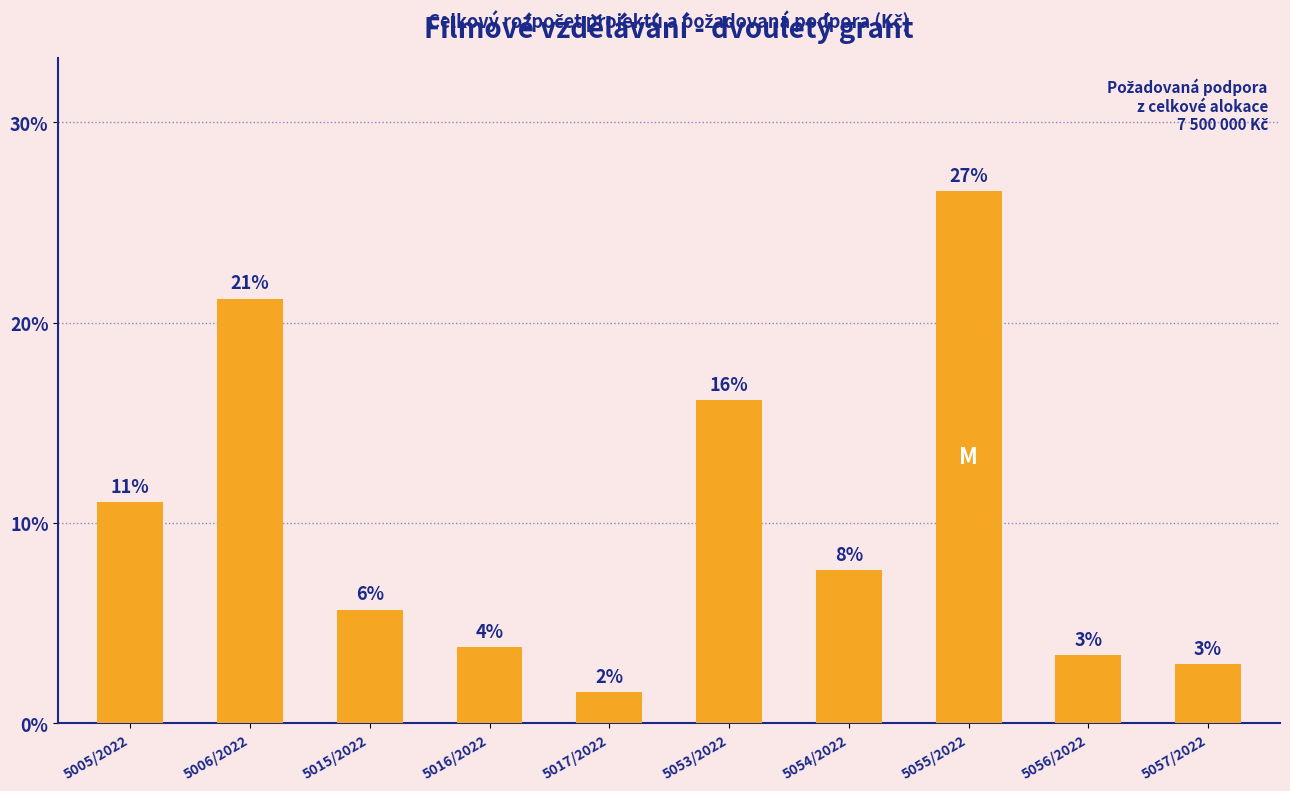

How many bars are there in total?

10